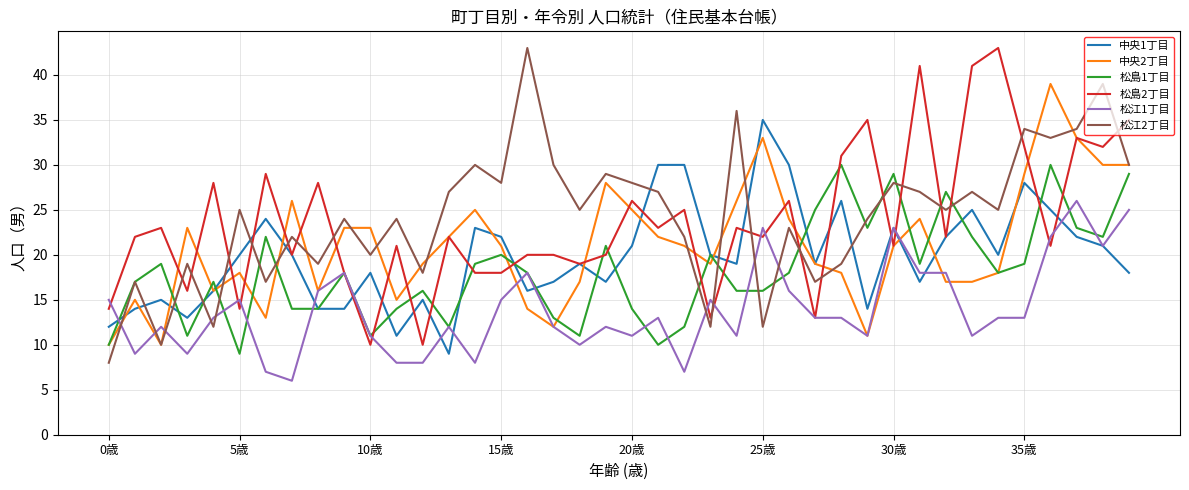

What is the lowest value of the 中央1丁目 series?

9